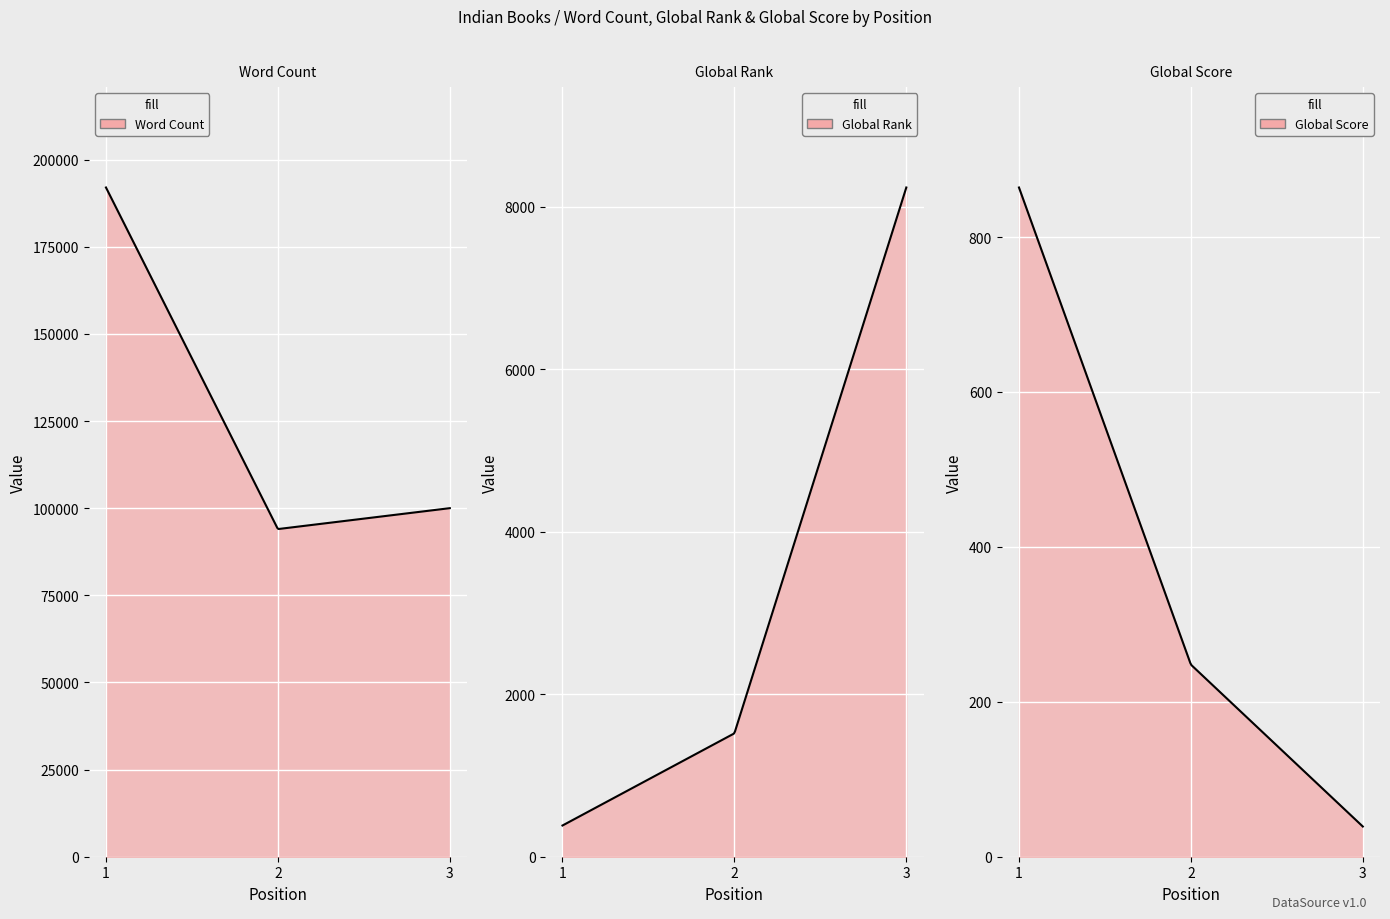

What is the difference between the highest and lowest values at 2?

93752